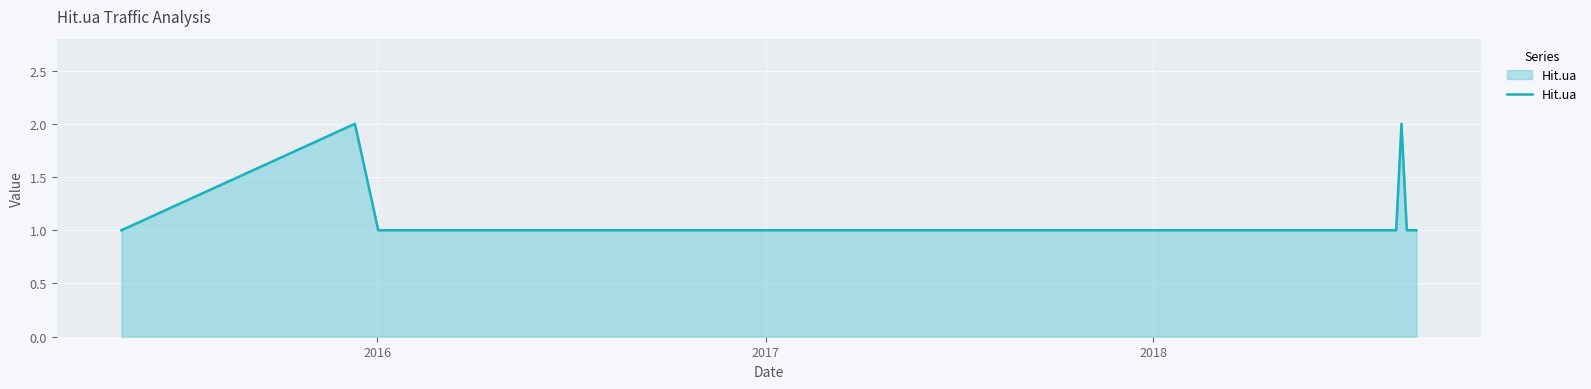

Reading right to left, transcribe all the data shown in this chart.

1	1	2	1	1	1	2	1